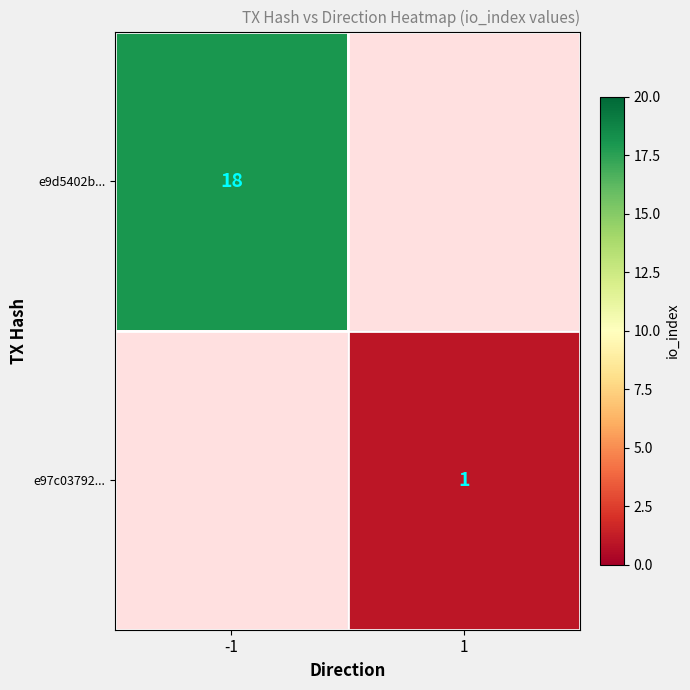

Which label corresponds to the smallest value in the chart?

1